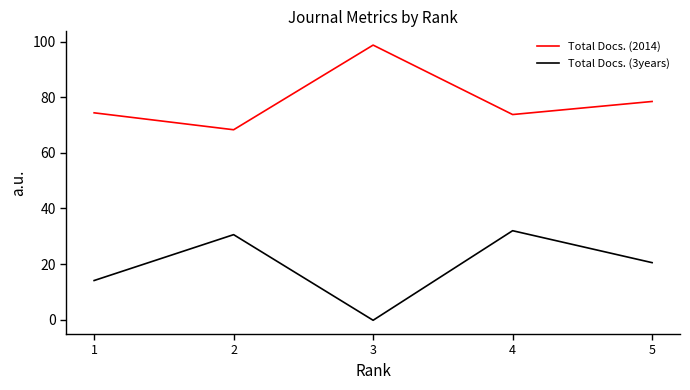

What is the value of the Total Docs. (2014) point at the 3rd from the left?

98.8